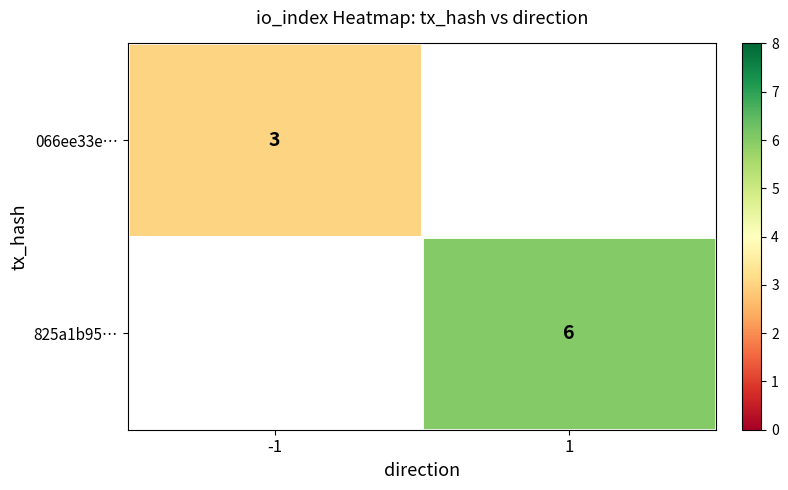

Is it true that 066ee33e… equals 3 at -1?

True